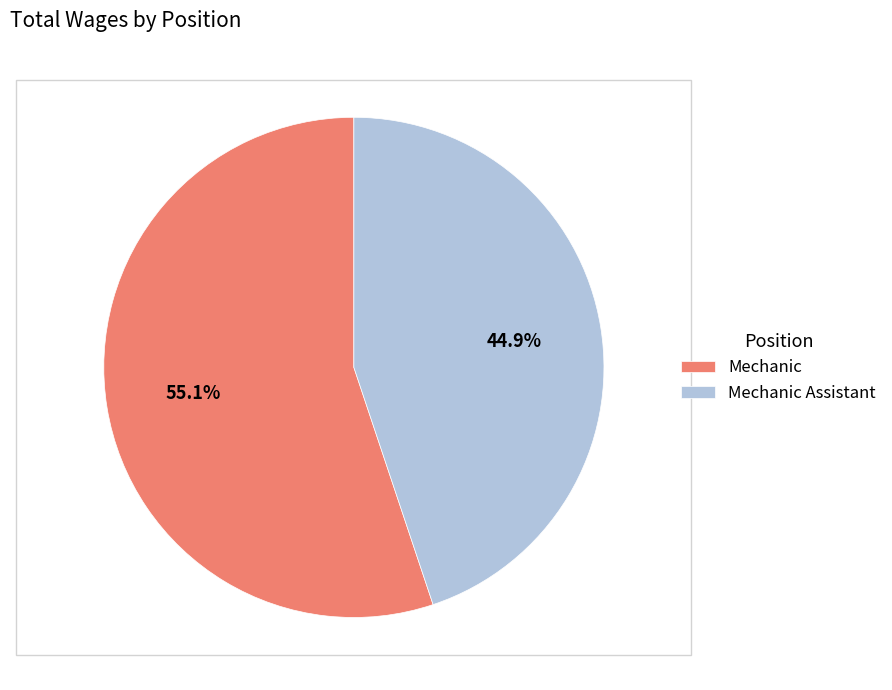

What is the ratio of the value at Mechanic Assistant to the value at Mechanic?

0.8